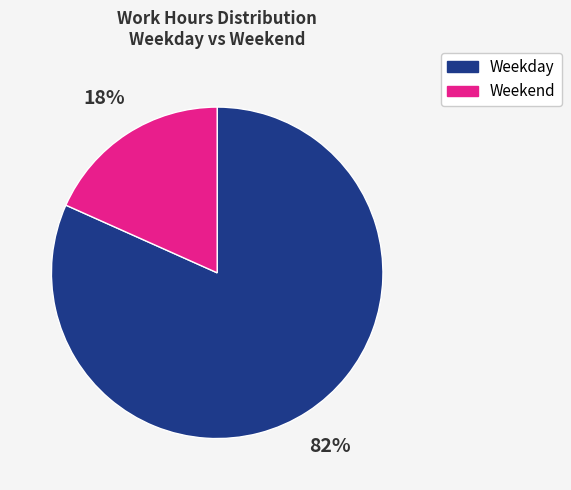

How many slices are in this pie chart?

2